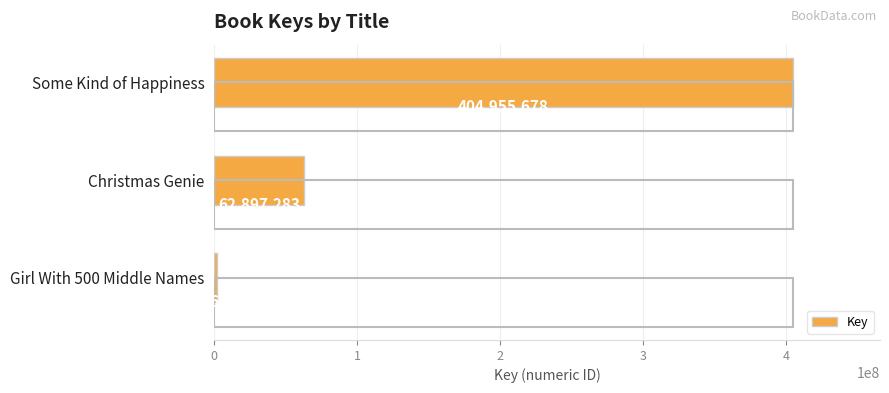

How many bars are there in total?

3